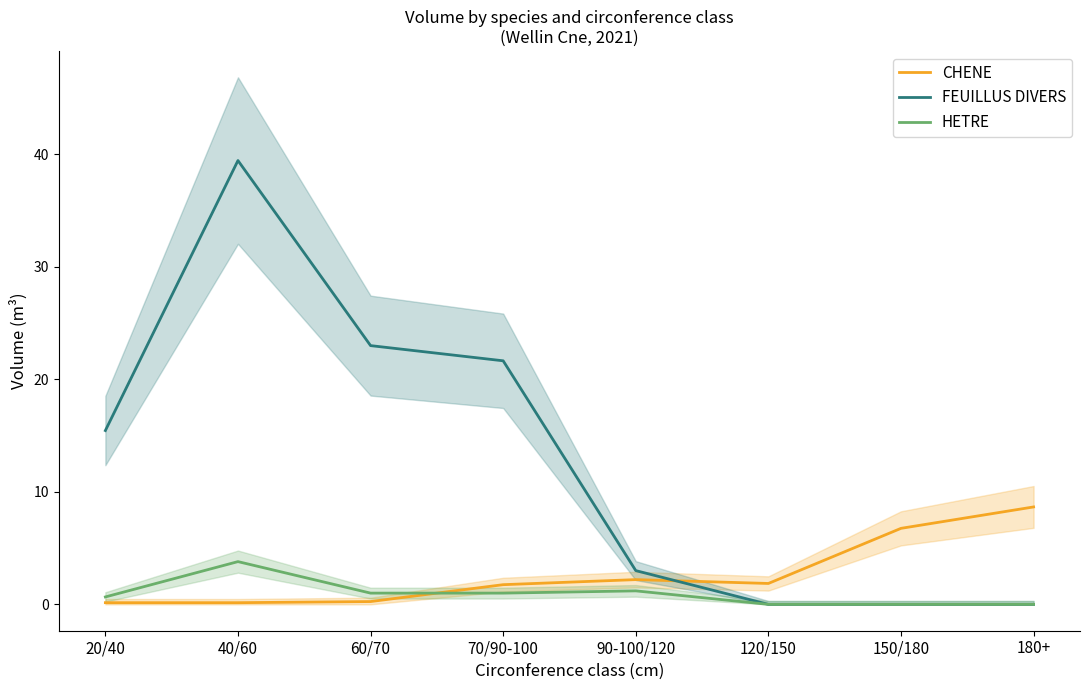

What is the value of the CHENE point at the 4th from the left?

1.8